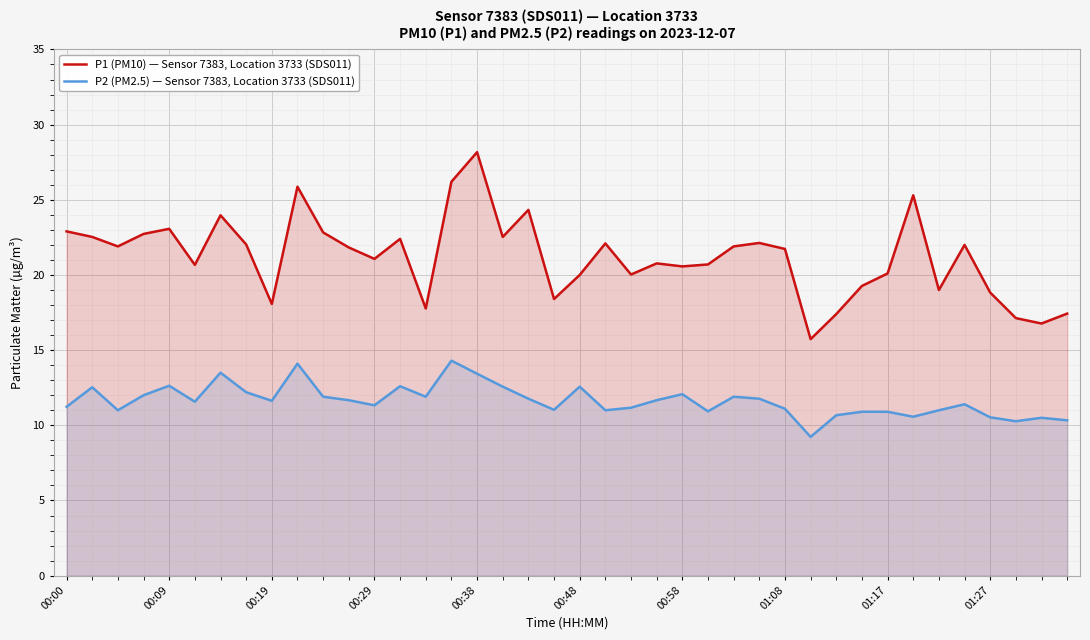

True or false: P2 (PM2.5) — Sensor 7383, Location 3733 (SDS011) and P1 (PM10) — Sensor 7383, Location 3733 (SDS011) cross at least once.

False